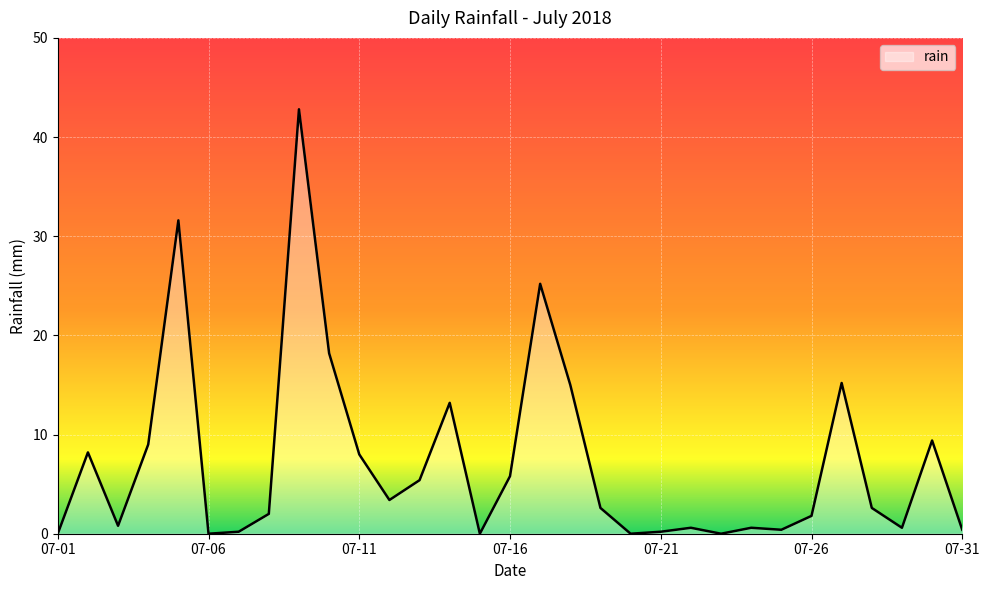

What is the difference between the maximum and minimum values?

42.8